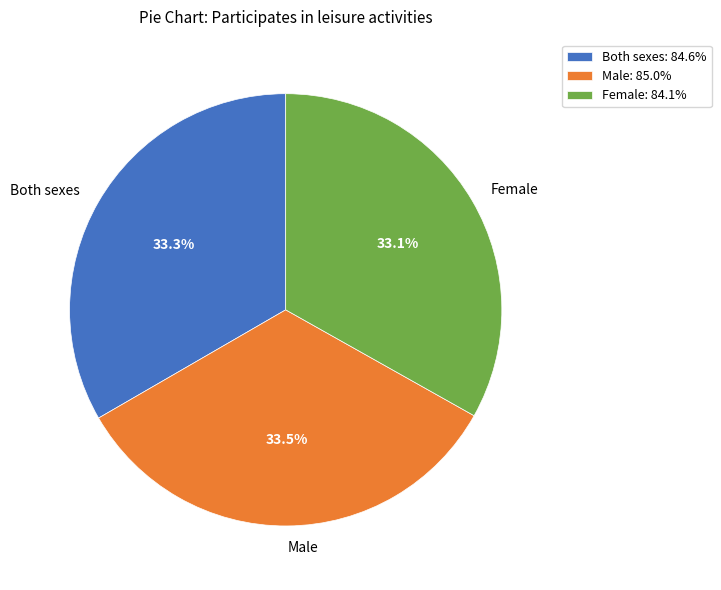

Does Both sexes account for over 50% of the chart?

No